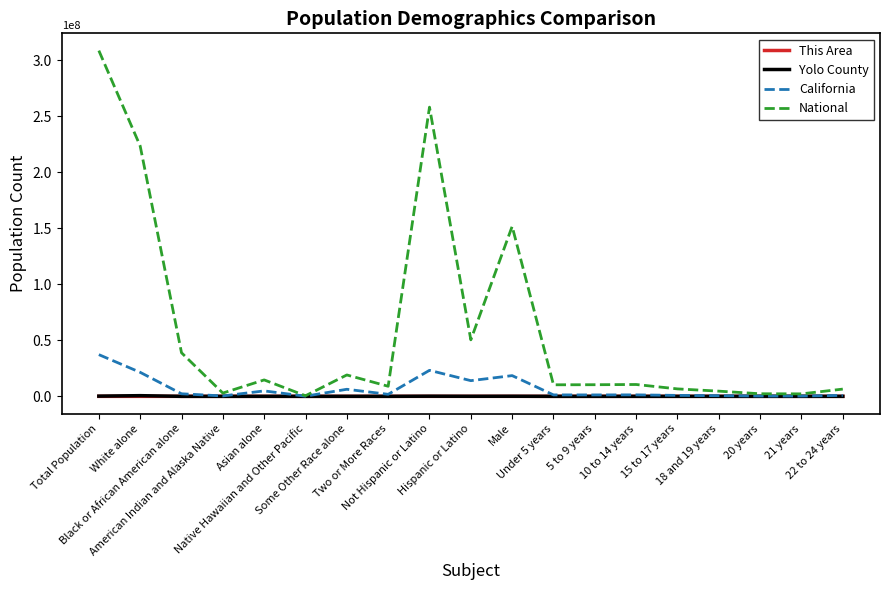

Which label corresponds to the largest value in the chart?

Total Population